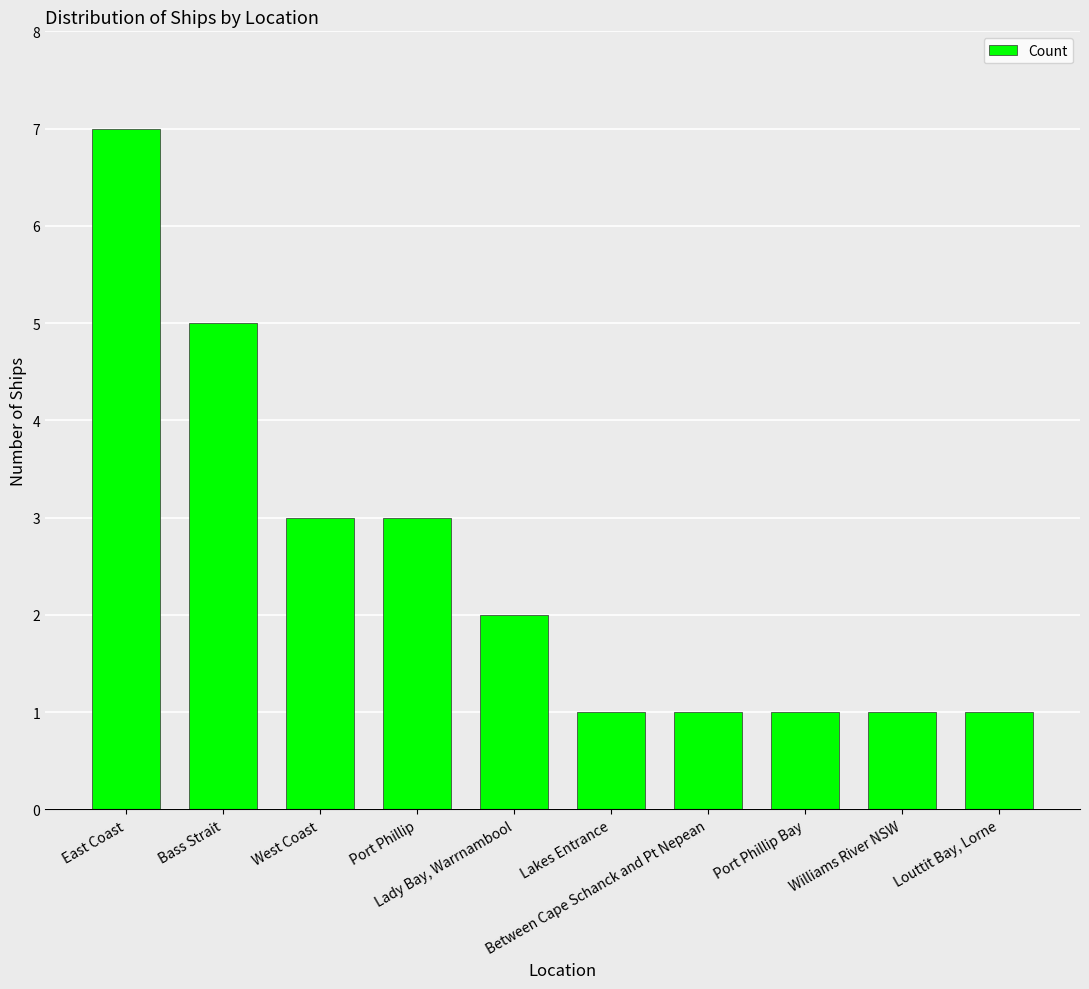

Approximately how many times larger is the value at Louttit Bay, Lorne compared to Between Cape Schanck and Pt Nepean?

1.0